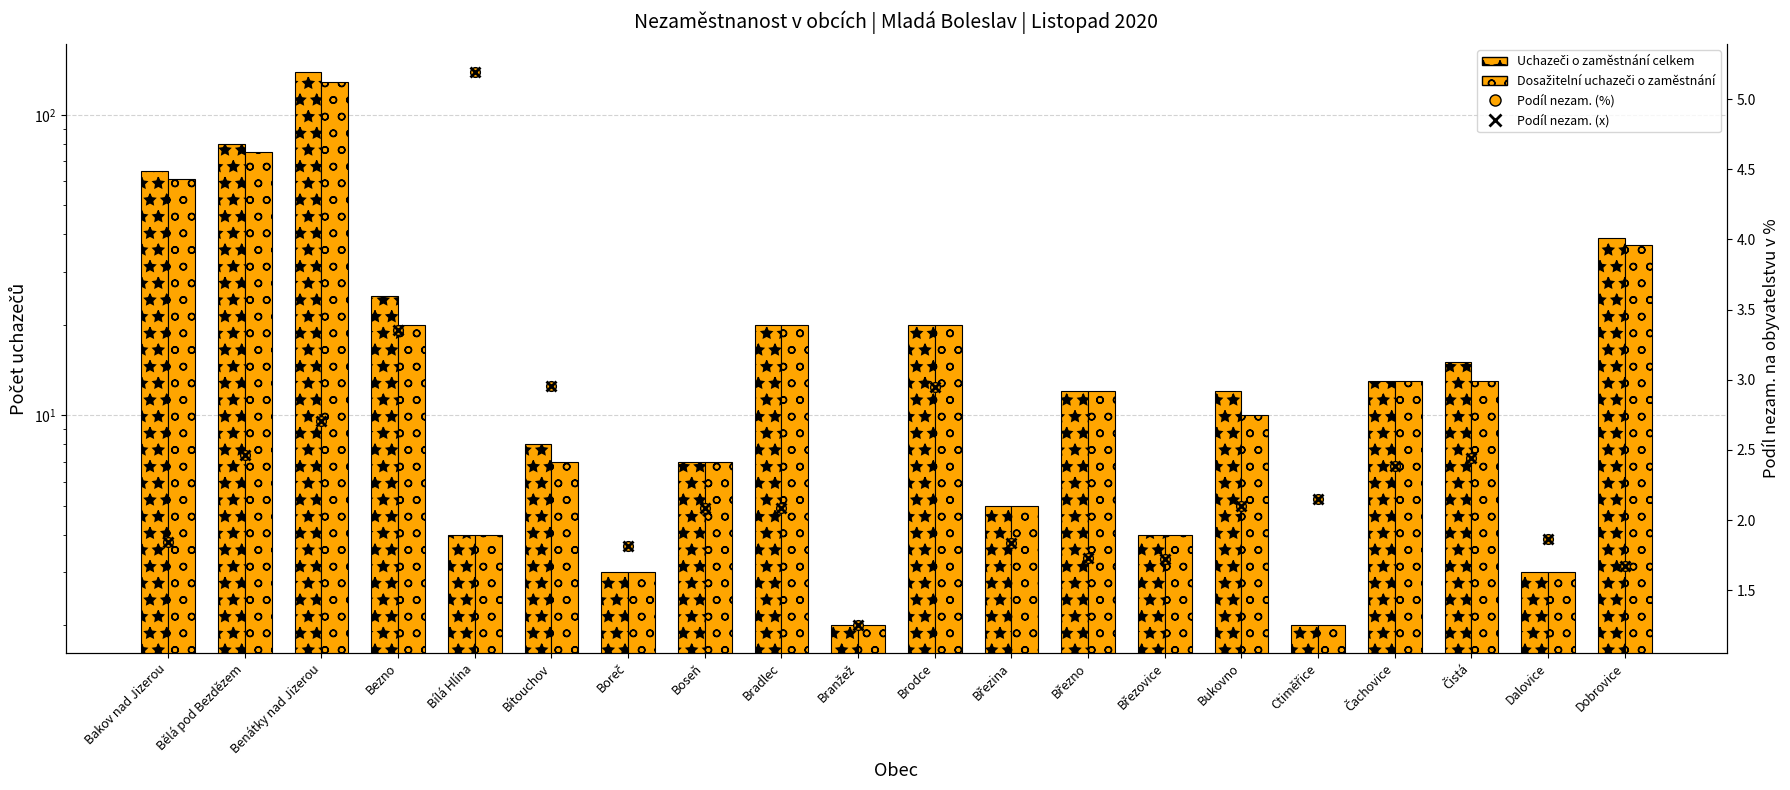

What is the label of the 14th bar from the right?

Boreč